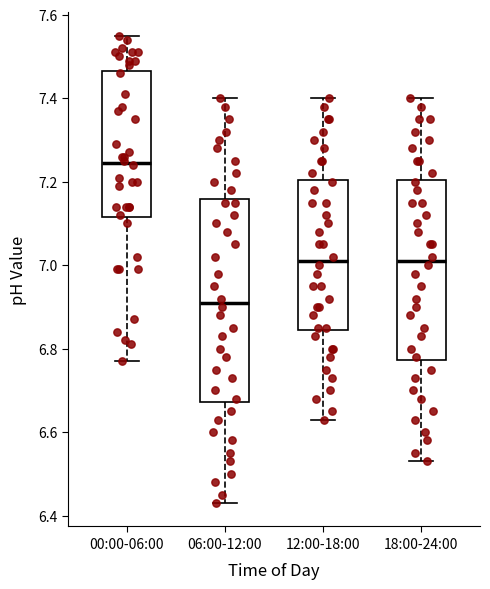

Reading left to right, read every box against the y-axis: the position of its median line, the range the box covers, and the ends of its whiskers. The values are not printed on the chart, so give them approximately, as read against the axis.

00:00-06:00: median 7.24, box 7.12 to 7.46, whiskers 6.78 to 7.56
06:00-12:00: median 6.92, box 6.68 to 7.16, whiskers 6.44 to 7.40
12:00-18:00: median 7.02, box 6.84 to 7.20, whiskers 6.64 to 7.40
18:00-24:00: median 7.02, box 6.78 to 7.20, whiskers 6.54 to 7.40